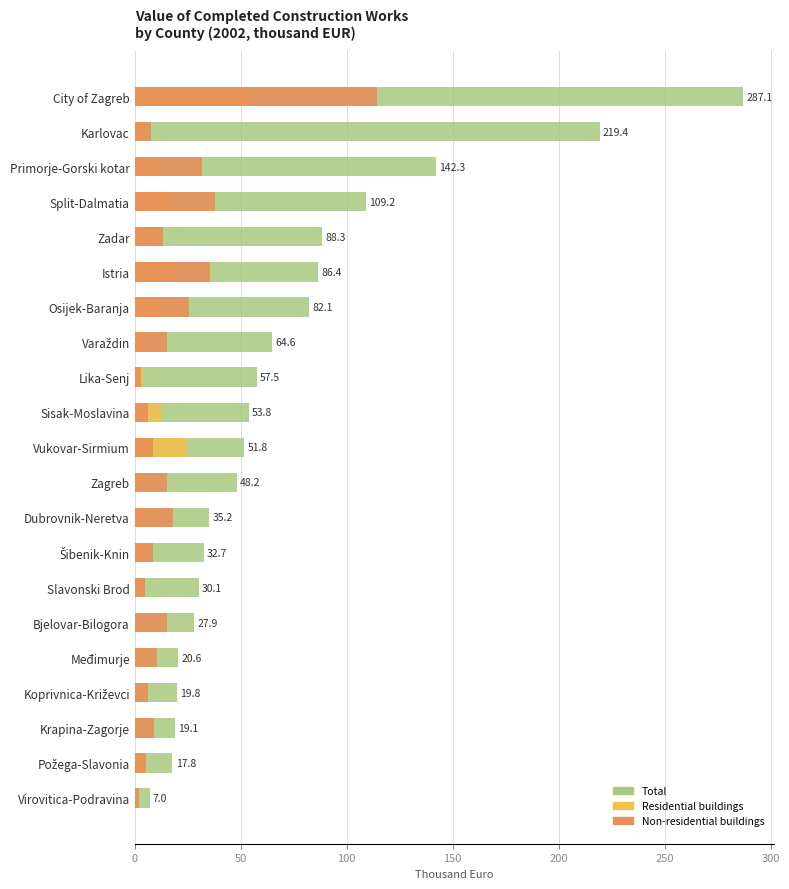

What is the spread (max minus min) of values at Karlovac?

214.0